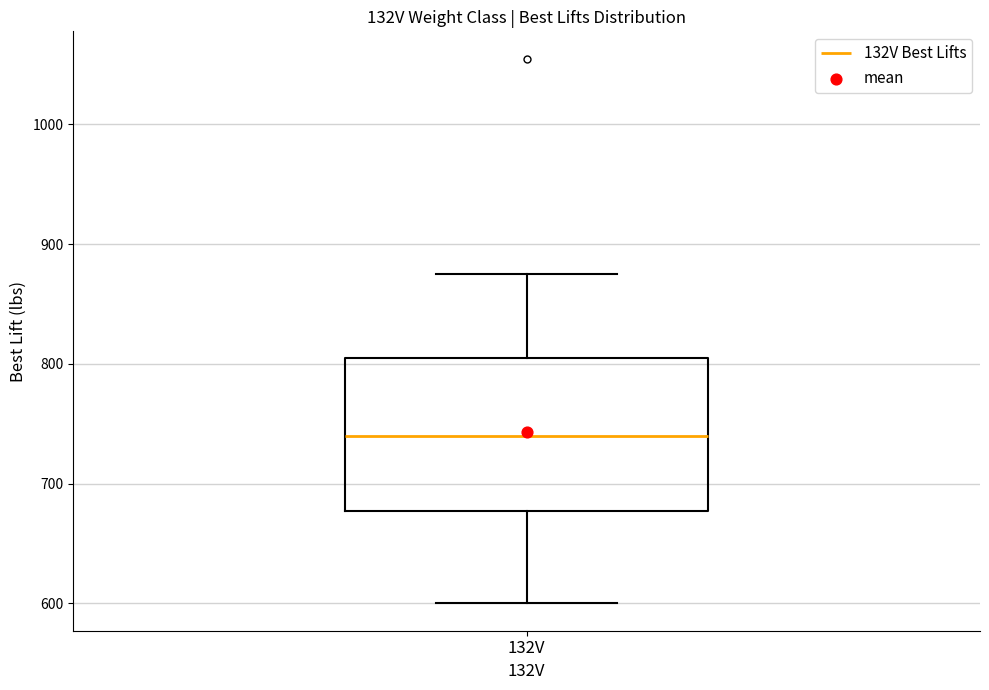

Where does the lower whisker of the box for 132V end on the y-axis? The values are not printed on the chart, so give them approximately, as read against the axis.

600